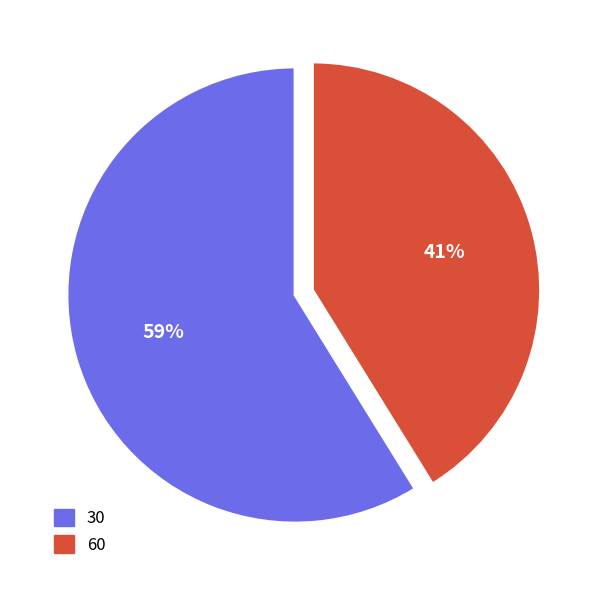

Does 60 represent more than half of the total?

No